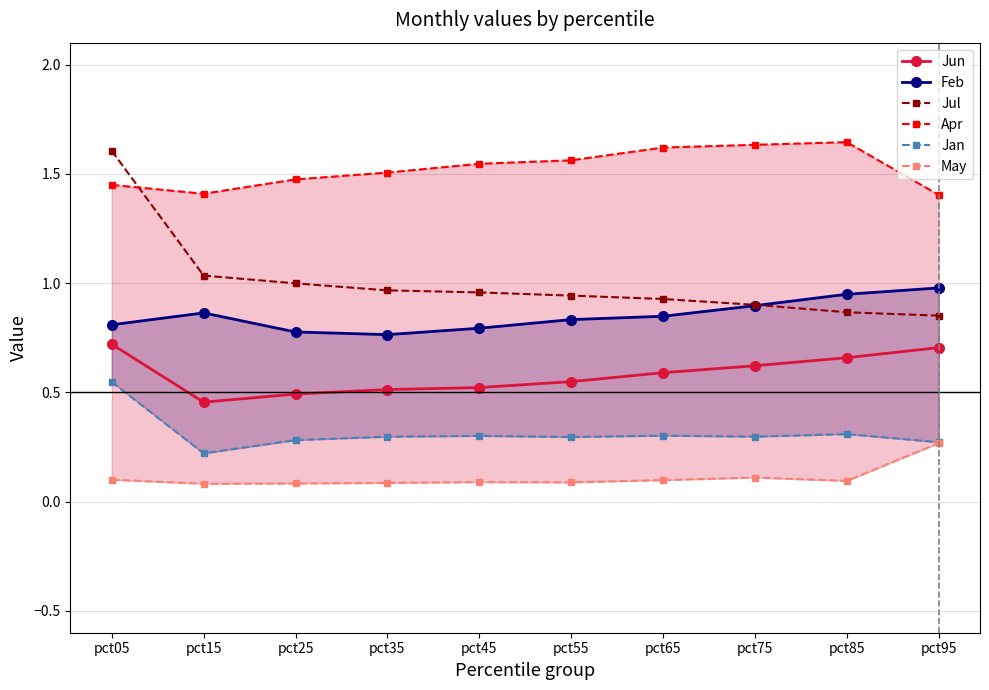

True or false: May and Jul intersect in this chart.

False